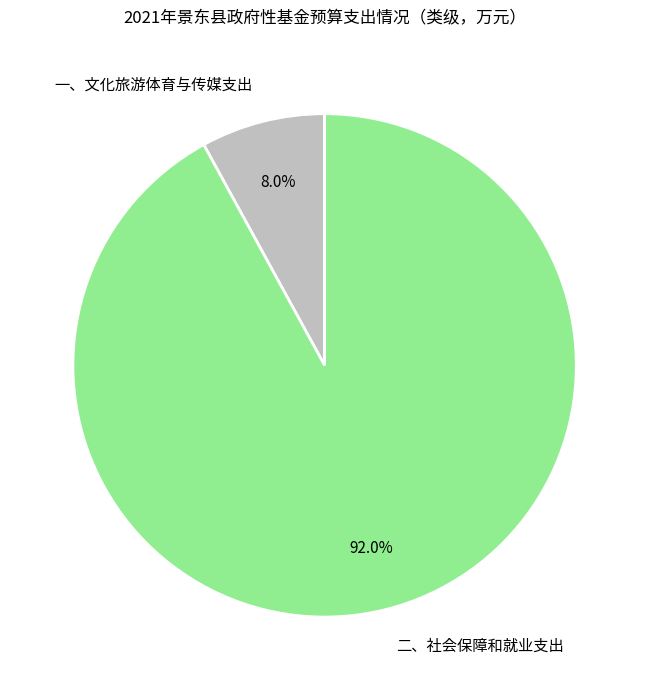

Combined, do 二、社会保障和就业支出 and 一、文化旅游体育与传媒支出 account for over 50%?

Yes